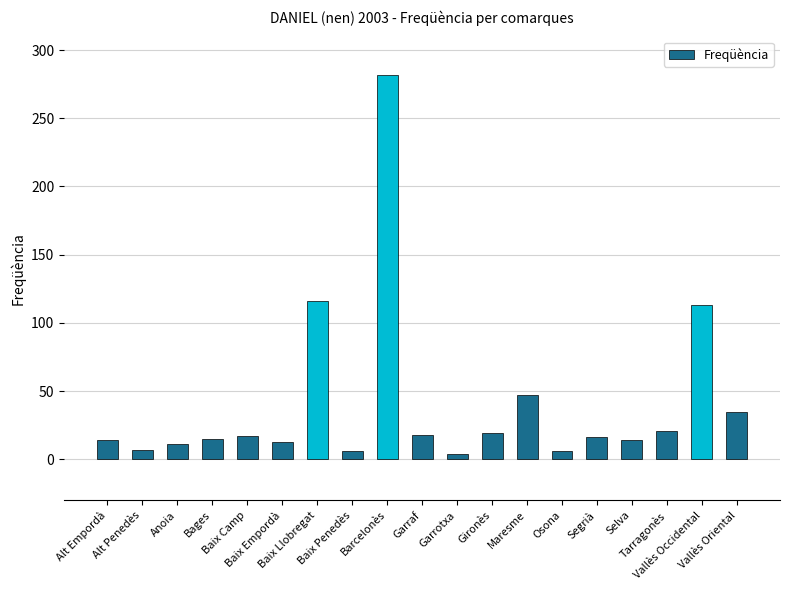

What is the ratio of the value at Osona to the value at Baix Camp?

0.4